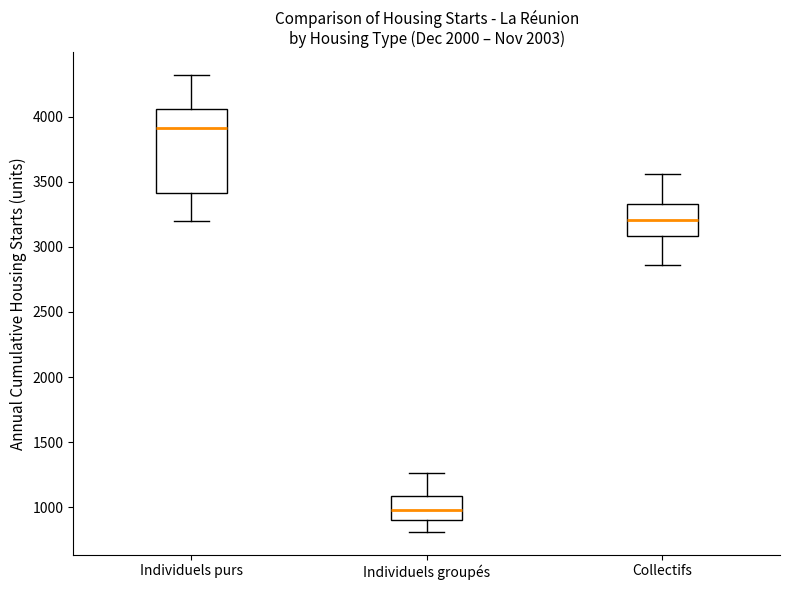

Comparing the boxes themselves (not the whiskers), which one is the tallest?

Individuels purs